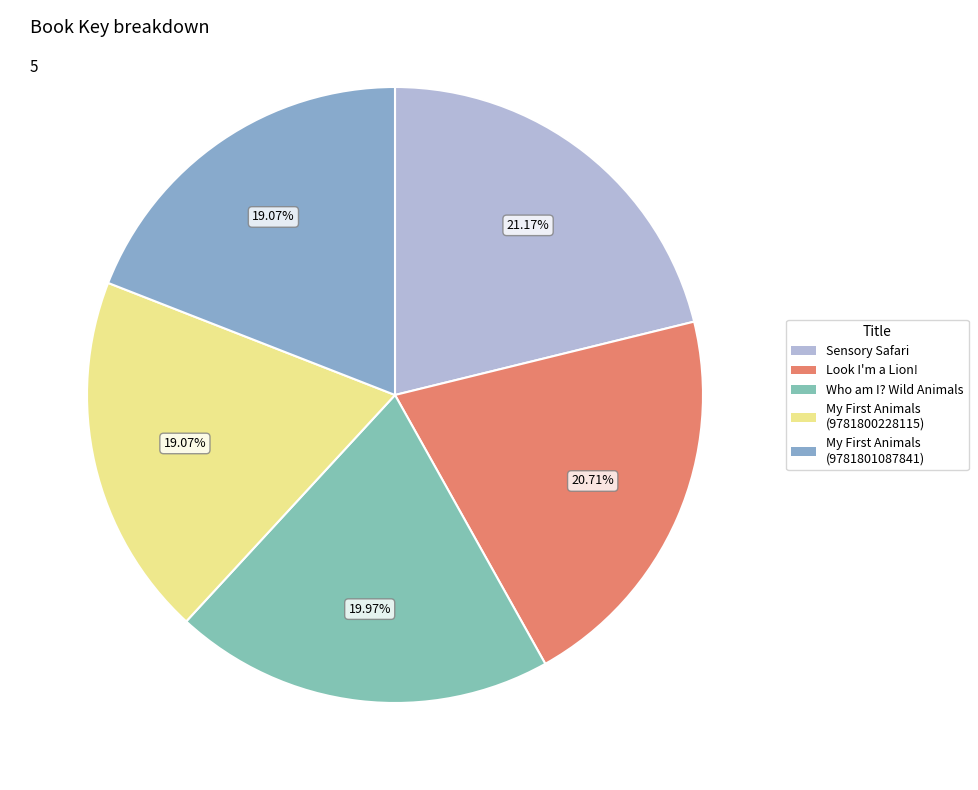

How many slices are in this pie chart?

5